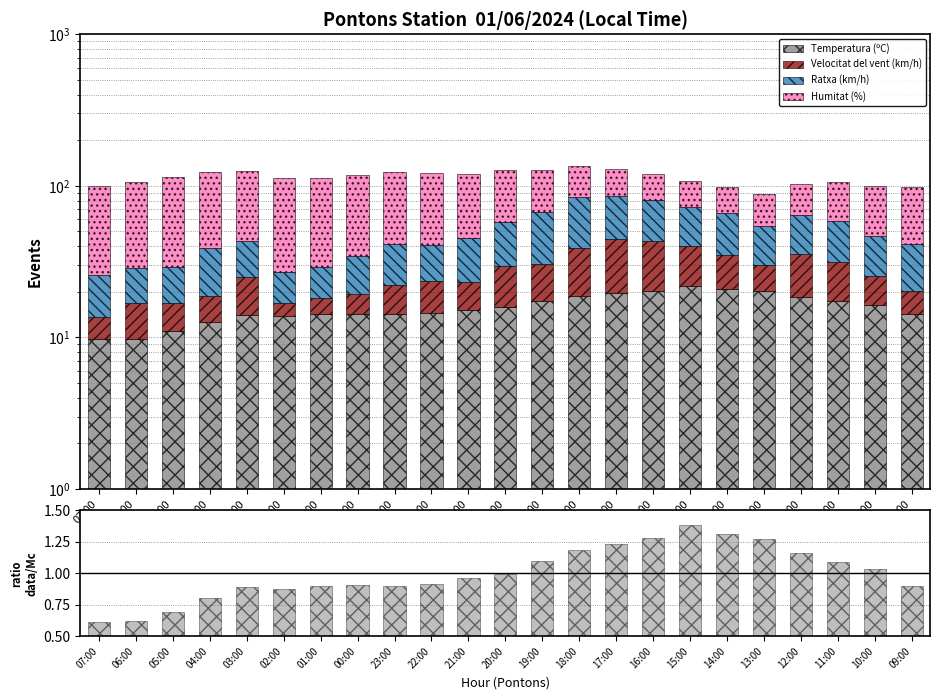

Between 16:00 and 05:00, which is larger?

16:00